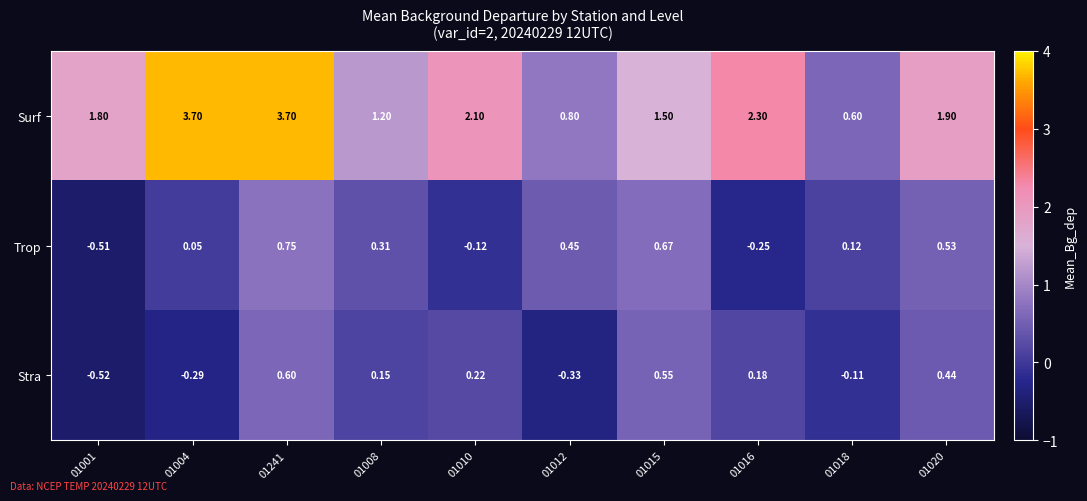

How many values in the Surf series are below 1?

2